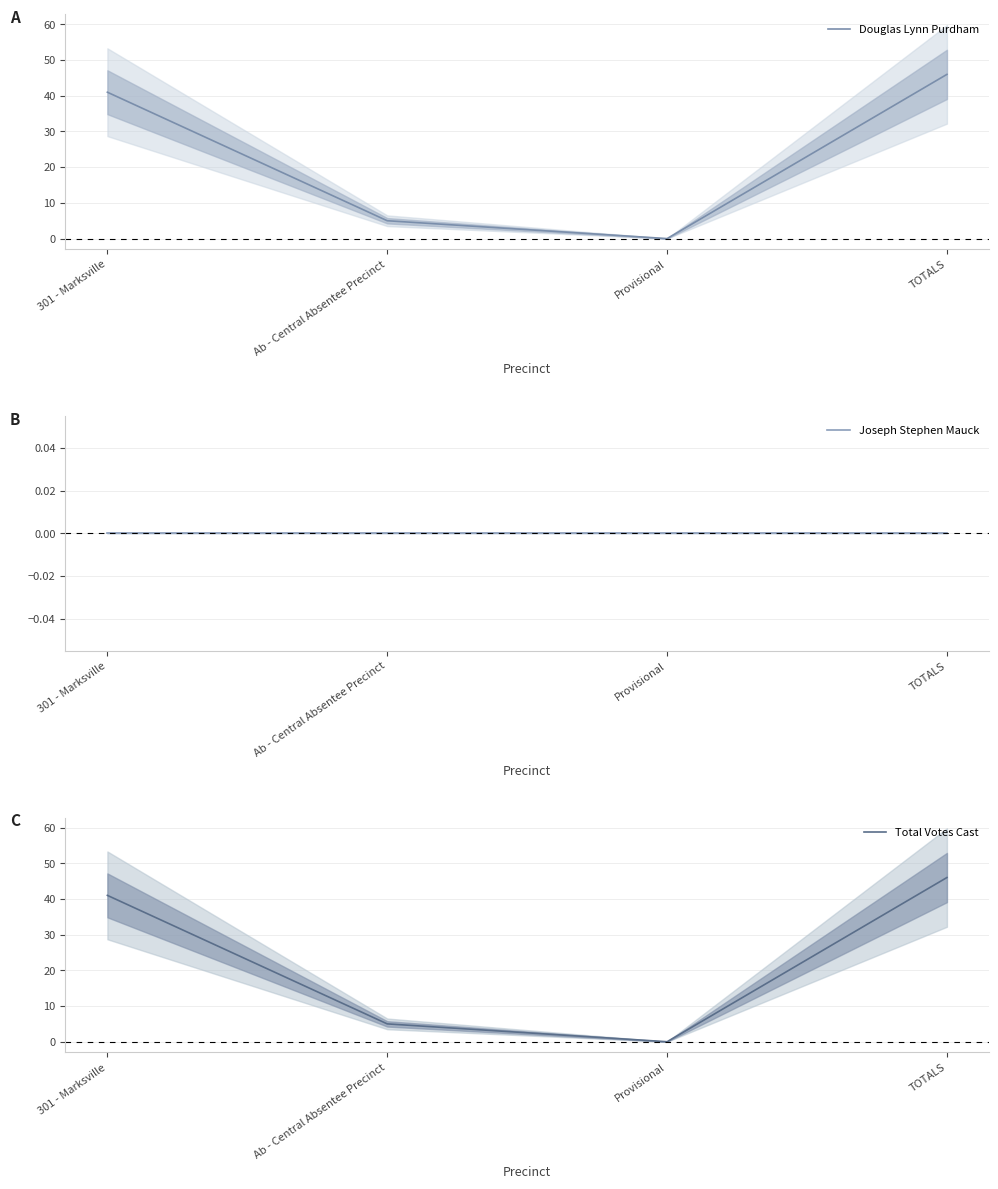

Rank the categories by Total Votes Cast value from lowest to highest.

Provisional, Ab - Central Absentee Precinct, 301 - Marksville, TOTALS